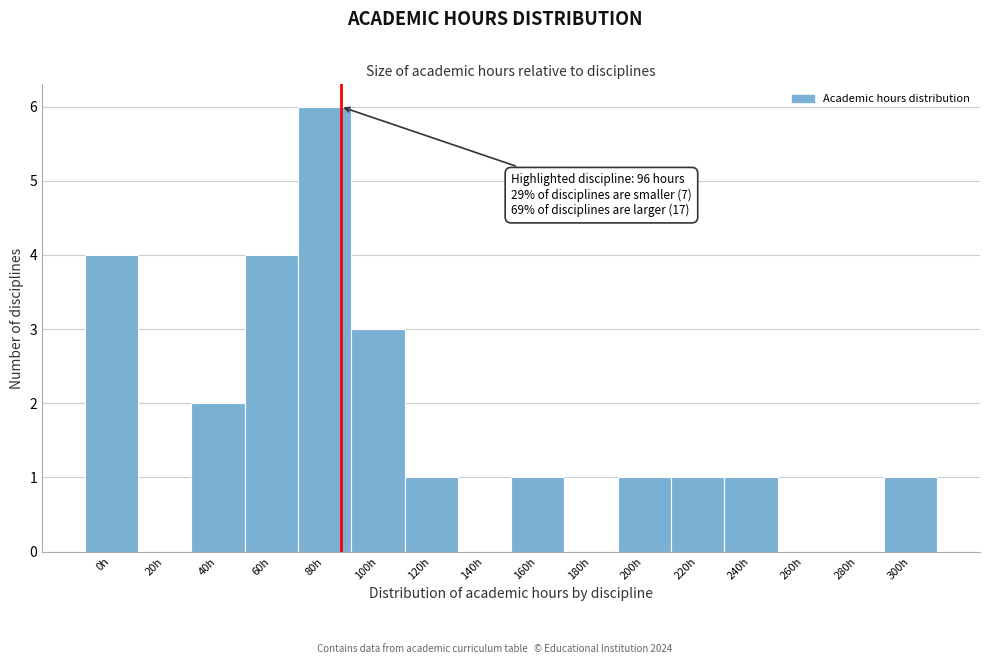

Reading left to right, what are all the values shown in this chart?

0h=4	20h=0	40h=2	60h=4	80h=6	100h=3	120h=1	140h=0	160h=1	180h=0	200h=1	220h=1	240h=1	260h=0	280h=0	300h=1